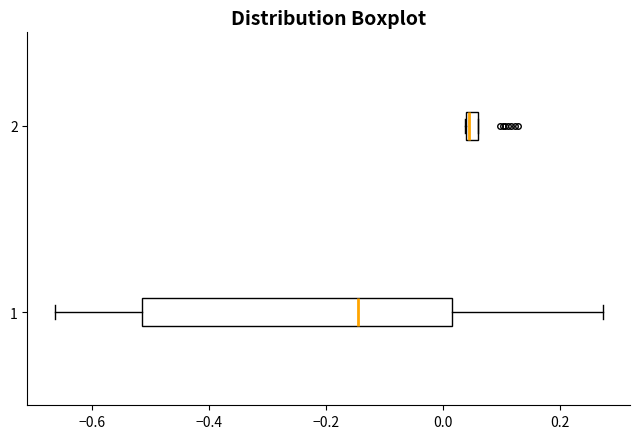

Which box has the furthest to the right median line?

2